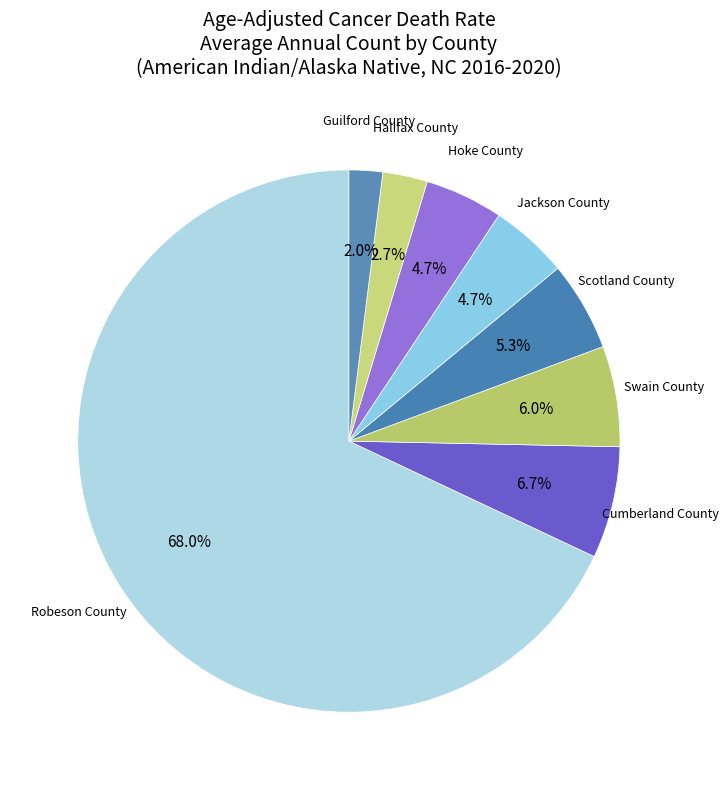

Is there a majority slice in this chart?

Yes